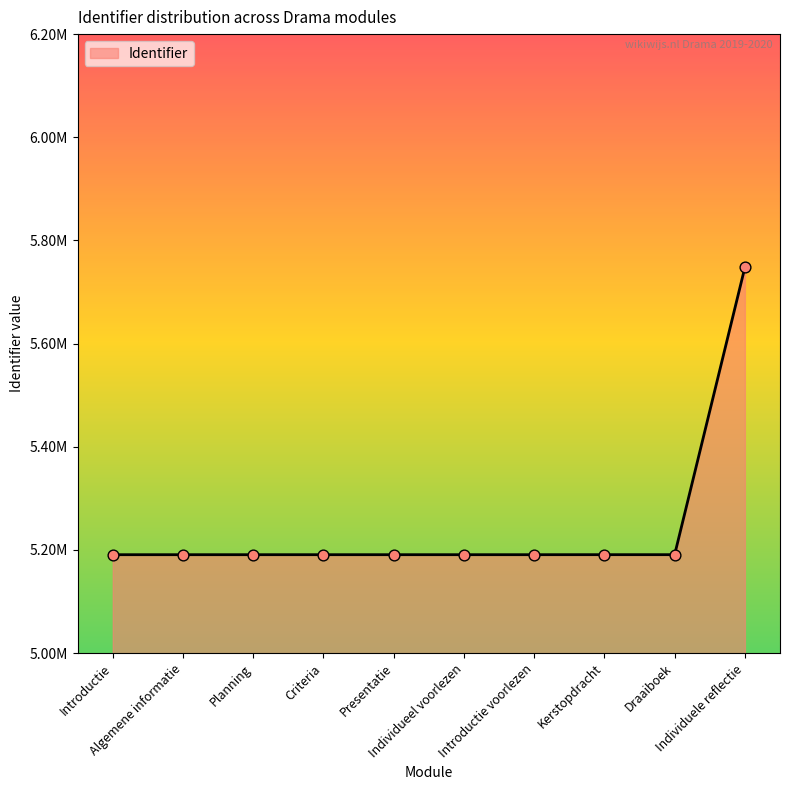

Between Planning and Kerstopdracht, which is larger?

Kerstopdracht